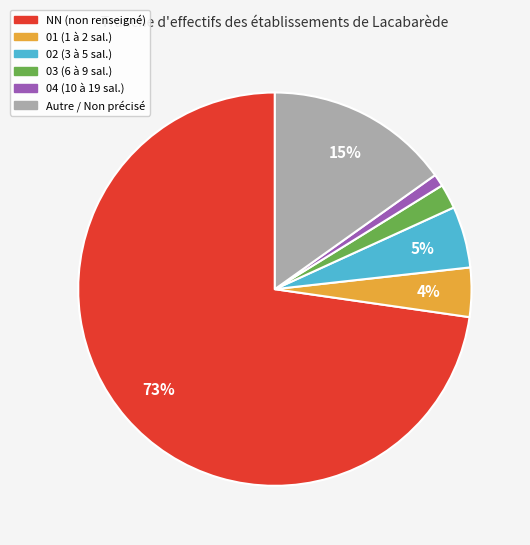

To the nearest percent, what is the average slice percentage?

17%